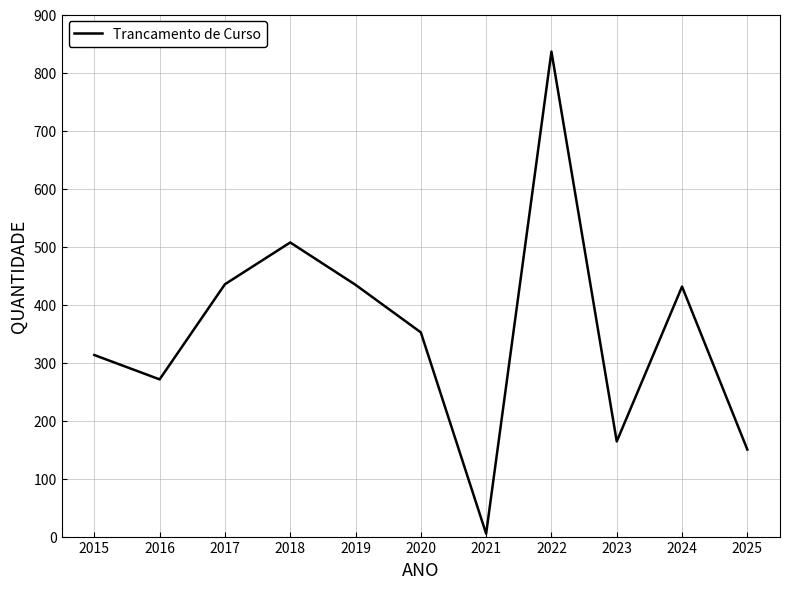

What is the minimum value shown in the chart?

5